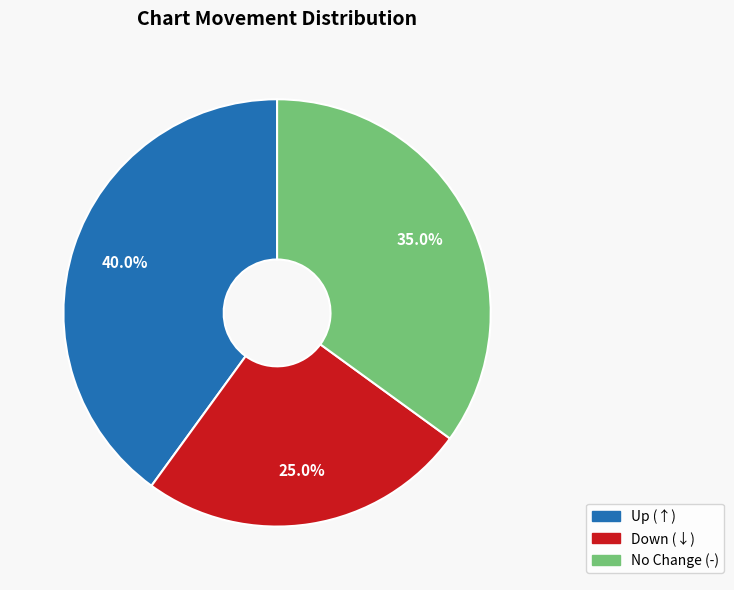

Is there any slice that represents more than half of the pie?

No